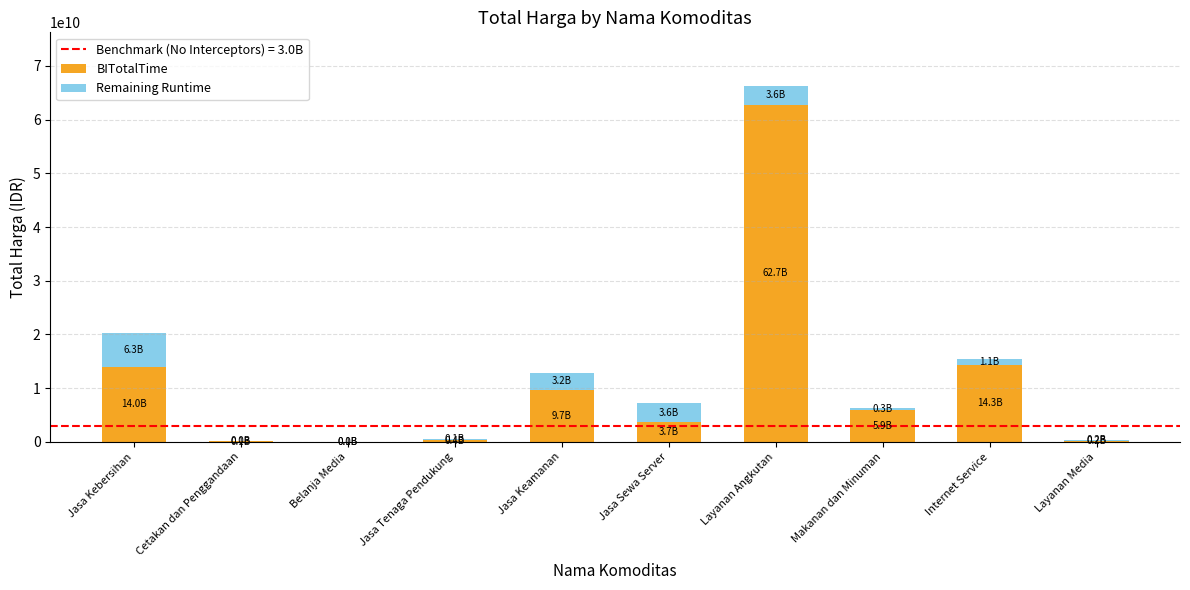

What is the approximate value of BITotalTime at Jasa Keamanan, to the nearest 100?

9676080000